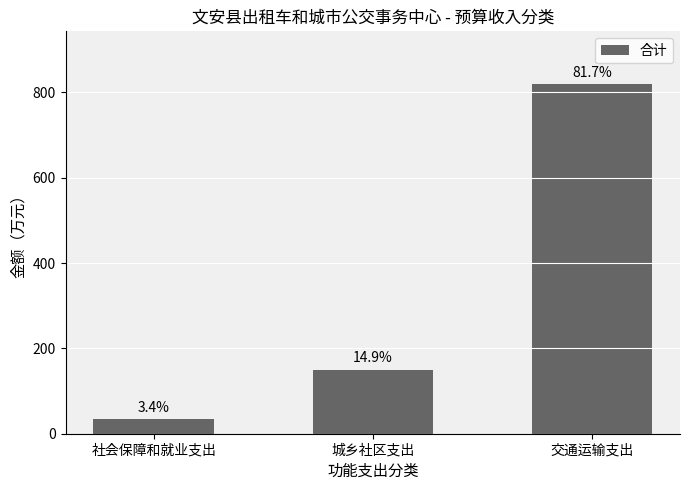

What is the change in value from 社会保障和就业支出 to 城乡社区支出?

+116.3